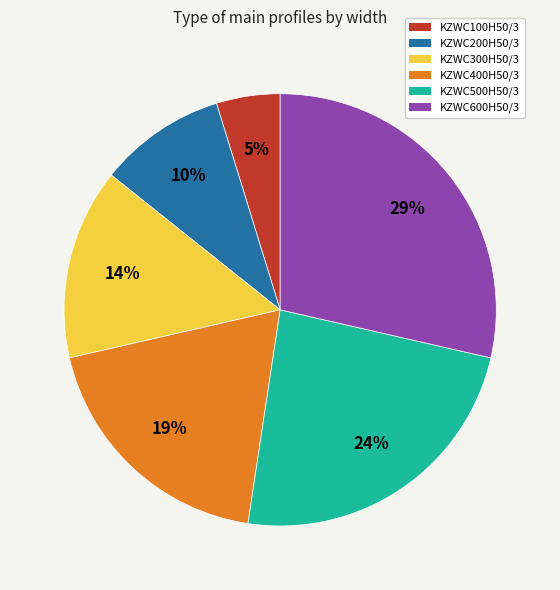

What percentage is the KZWC500H50/3 slice, to the nearest percent?

24%